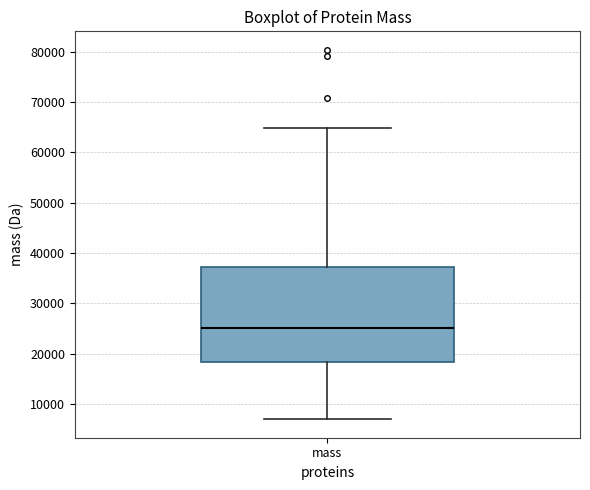

Transcribe this box plot: give where the median line is, the range the box spans, and where the two whiskers end, as read against the y-axis. The values are not printed on the chart, so give them approximately, as read against the axis.

median 25000, box 18000 to 37000, whiskers 7000 to 65000